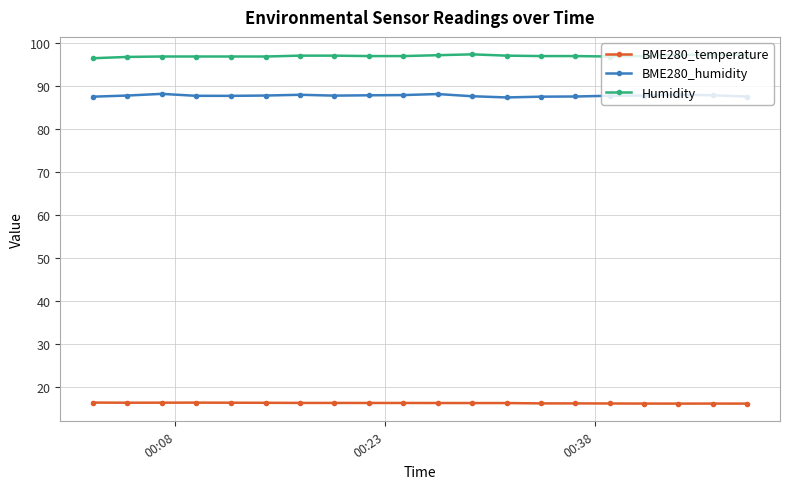

What is the value of the BME280_temperature point at the 18th from the left?

16.2